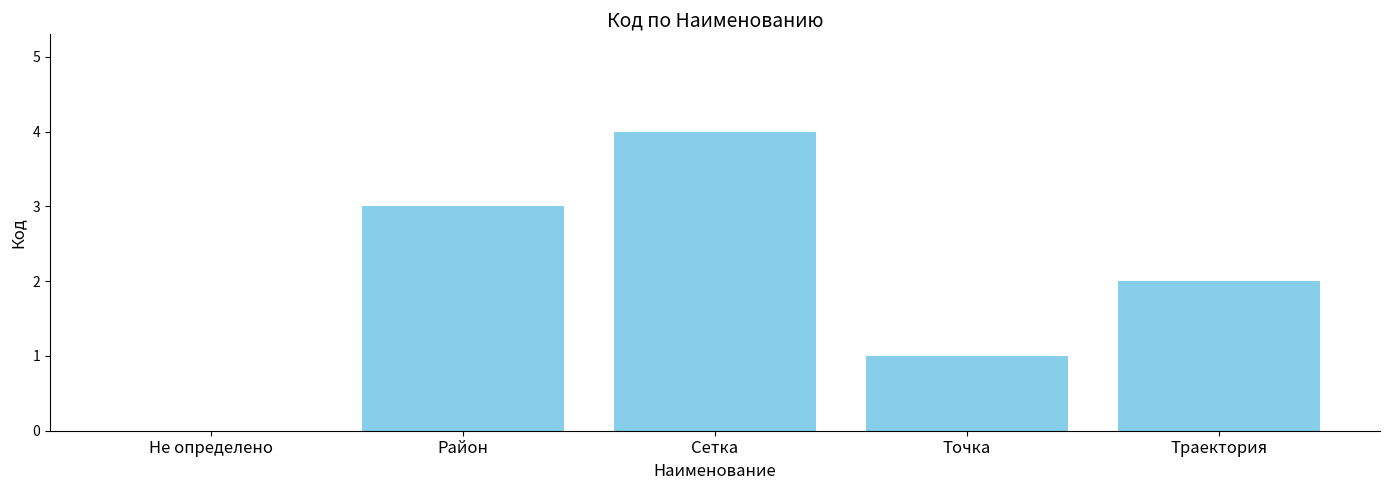

What is the sum of the values at Точка and Район?

4